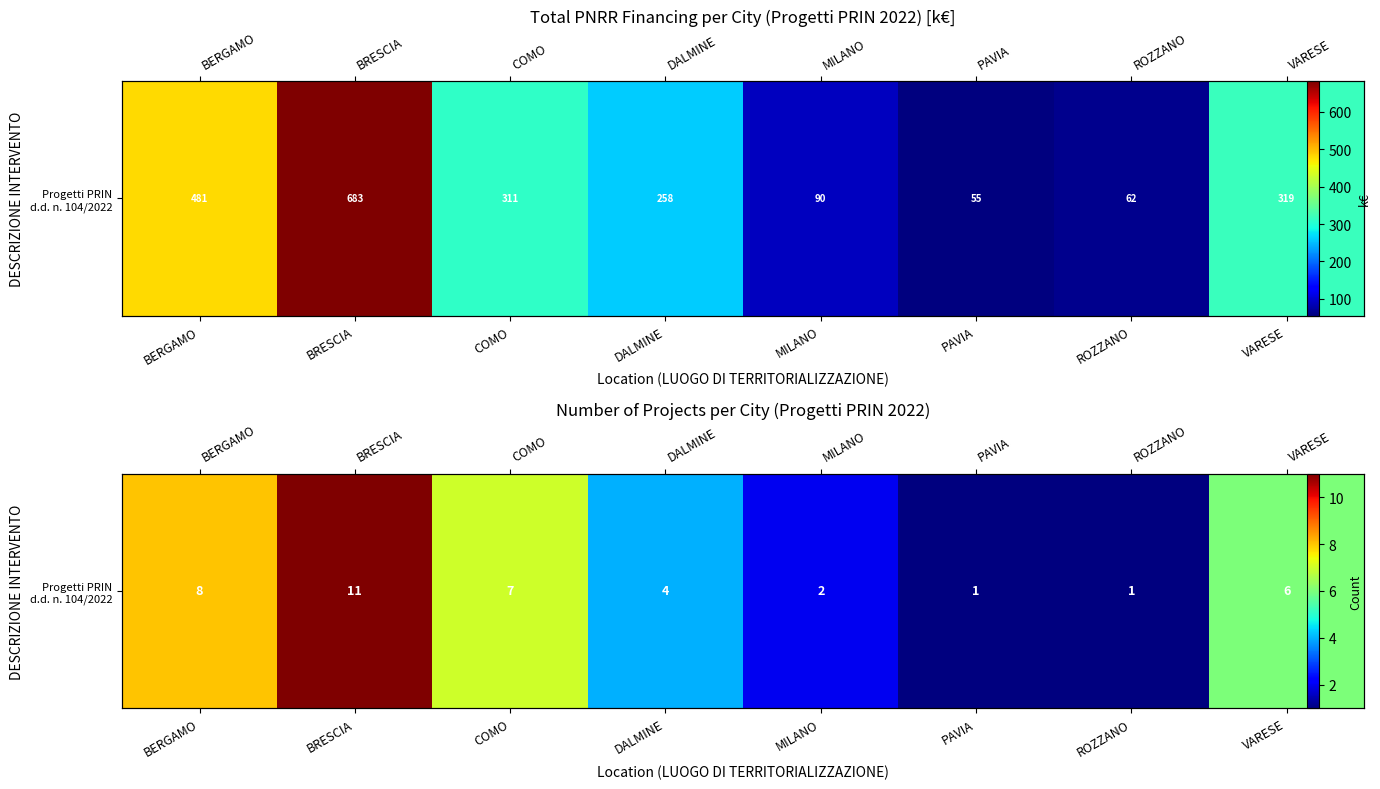

What is the difference between the maximum and minimum values?

10